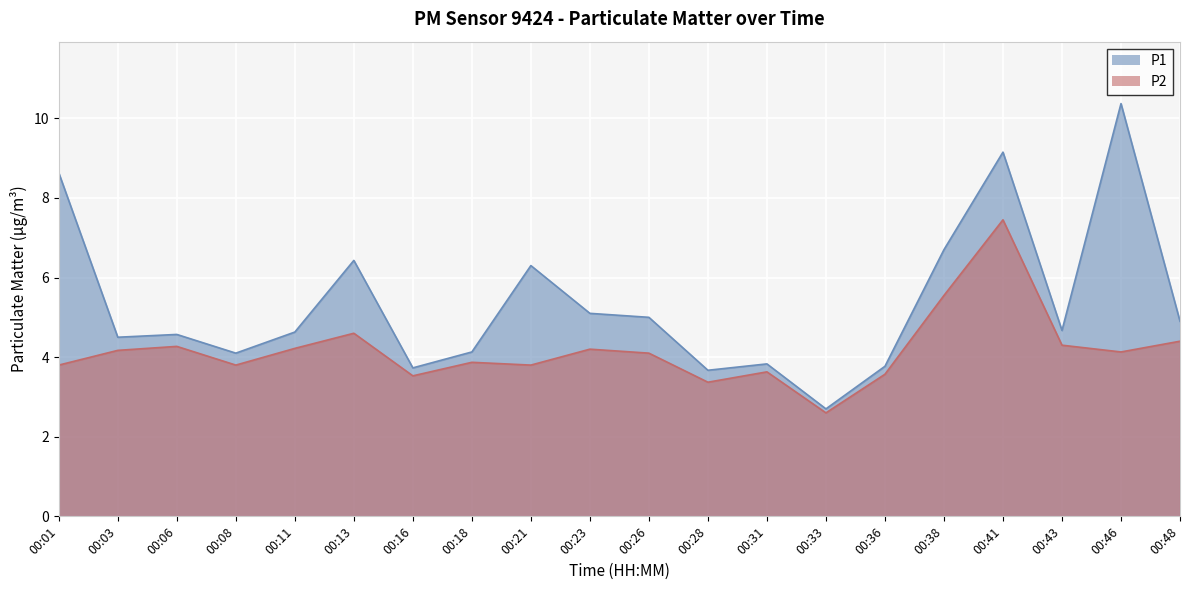

At which category is the sum across all series the highest?

00:41